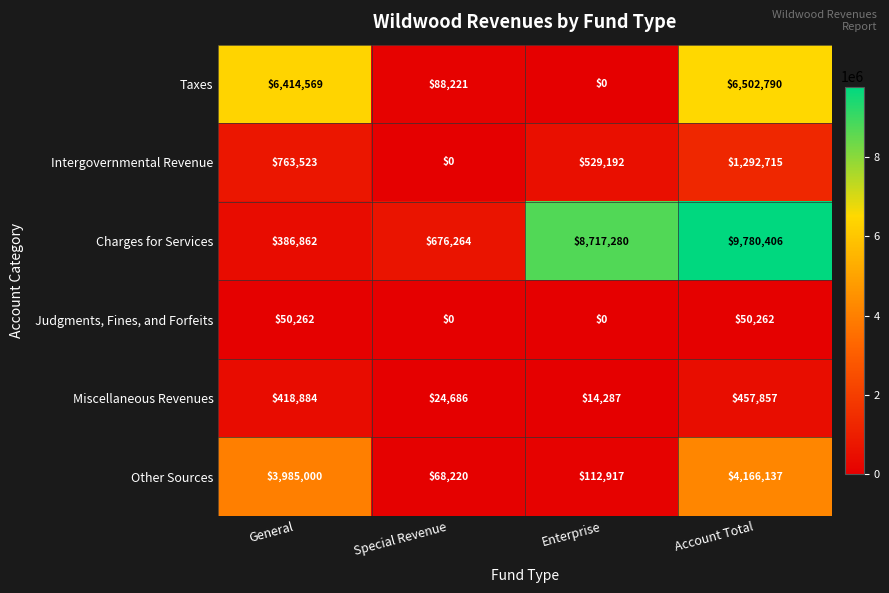

Count the number of categories in the chart.

4